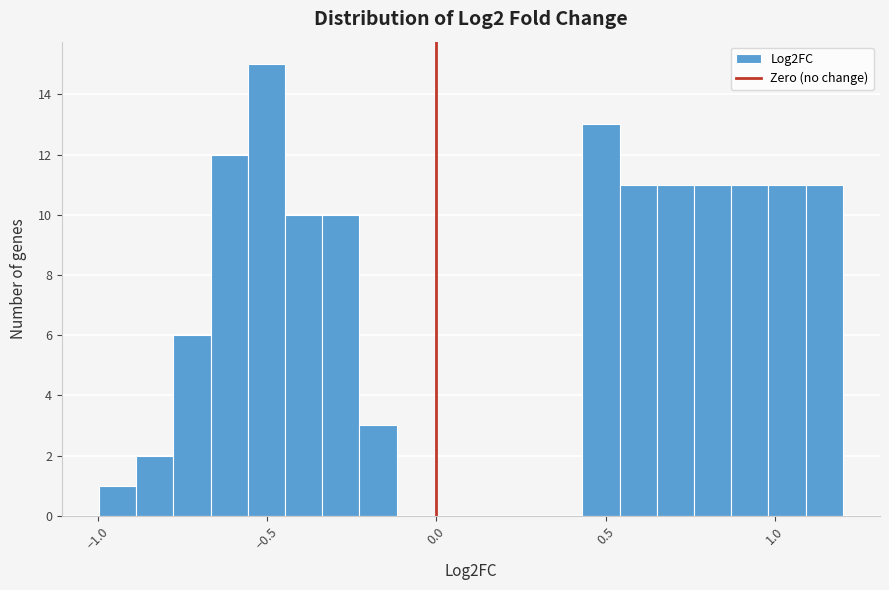

Around what value on the x-axis is the tallest bar? Give the approximate position of its centre, as read against the axis.

-0.50